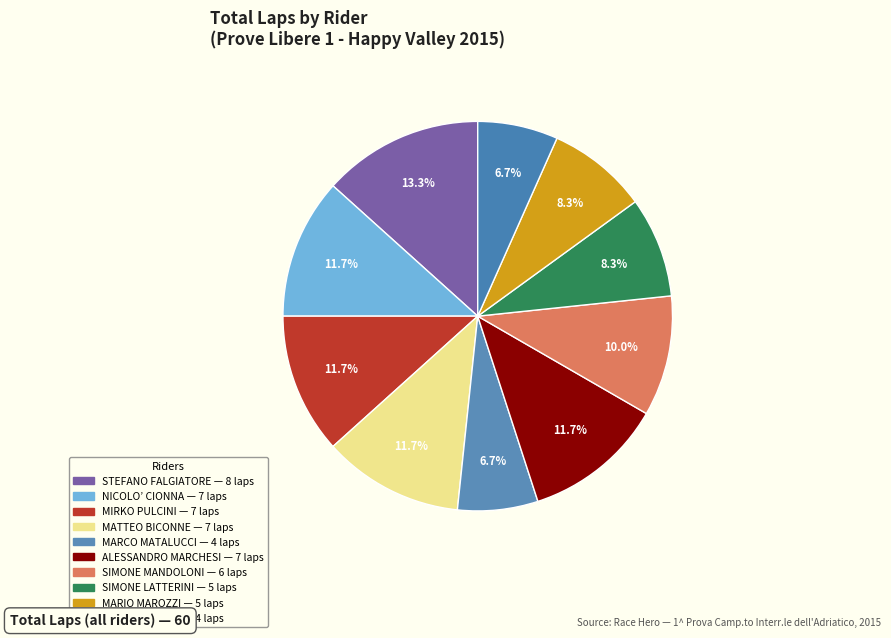

To the nearest percent, what is the average slice percentage?

10%